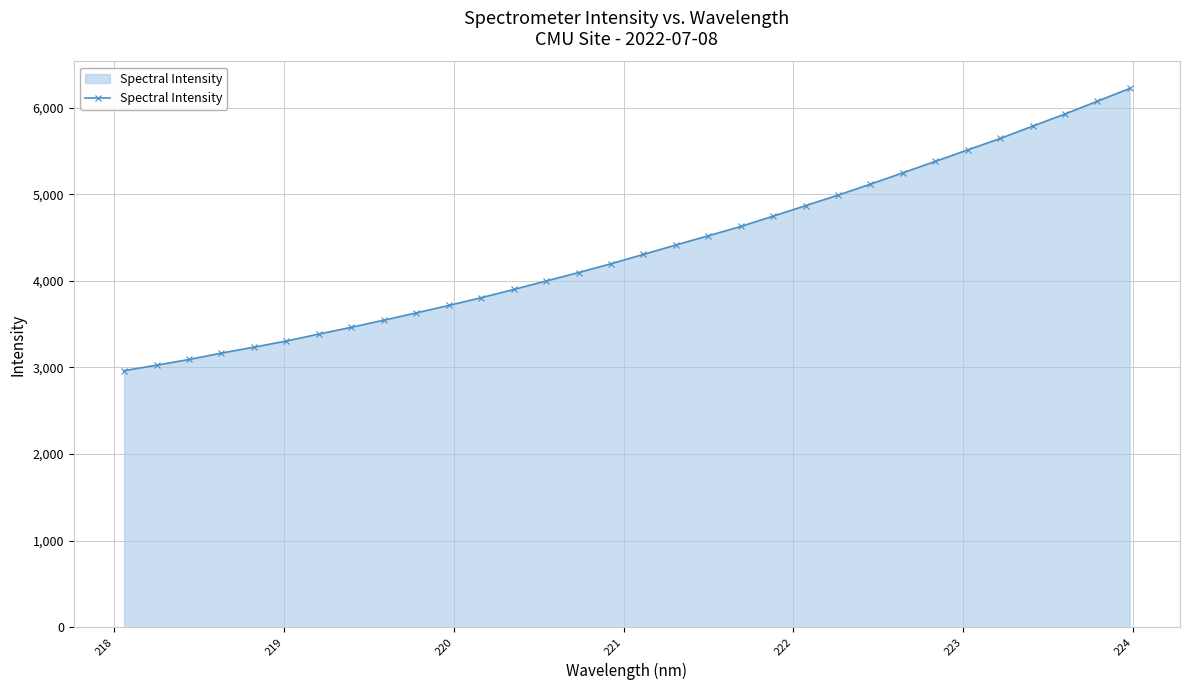

What is the value of the 27th point from the left?

5513.6